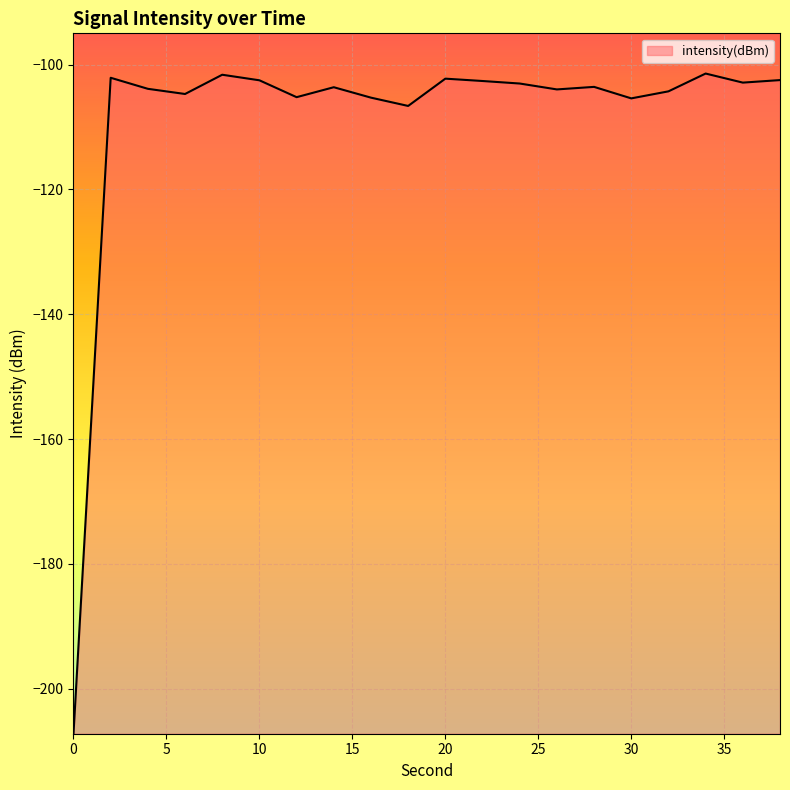

What is the smallest value displayed?

-207.2